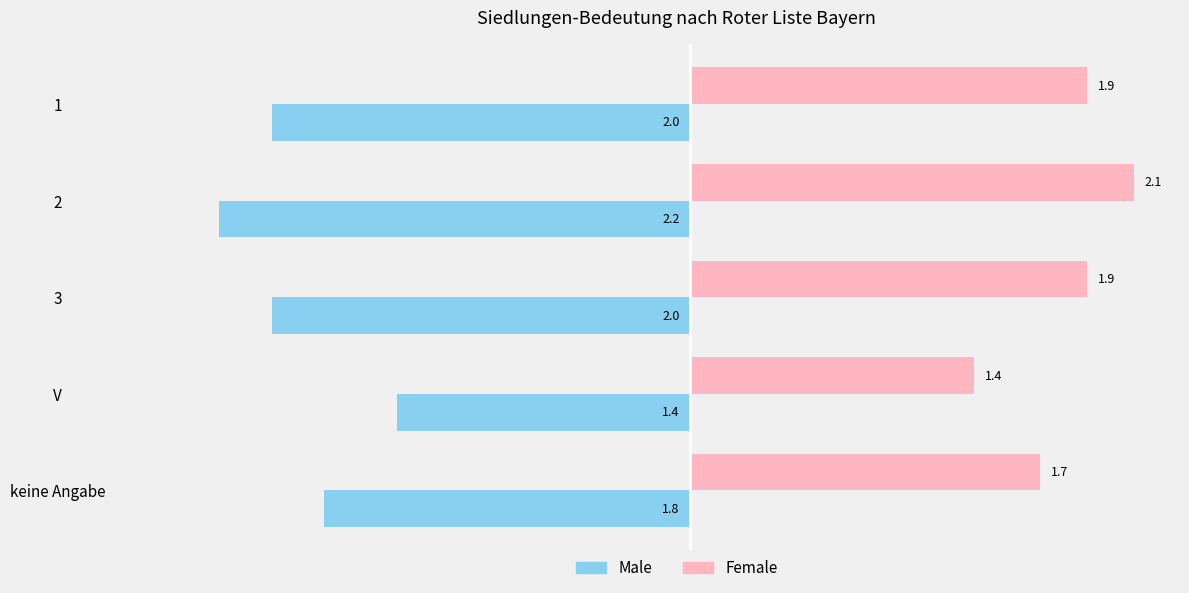

What is the approximate value of Female at 2?

2.1